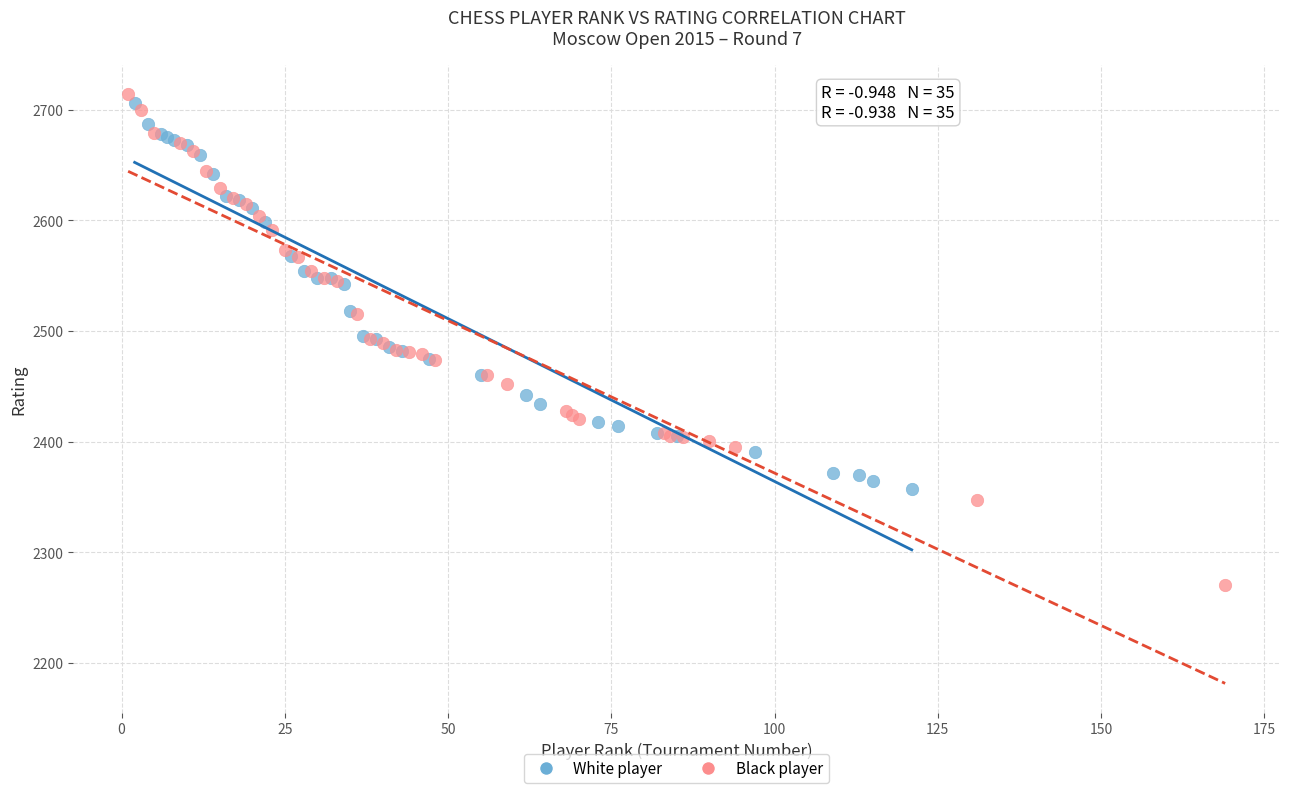

Which series contains the lowest Y value?

Black player